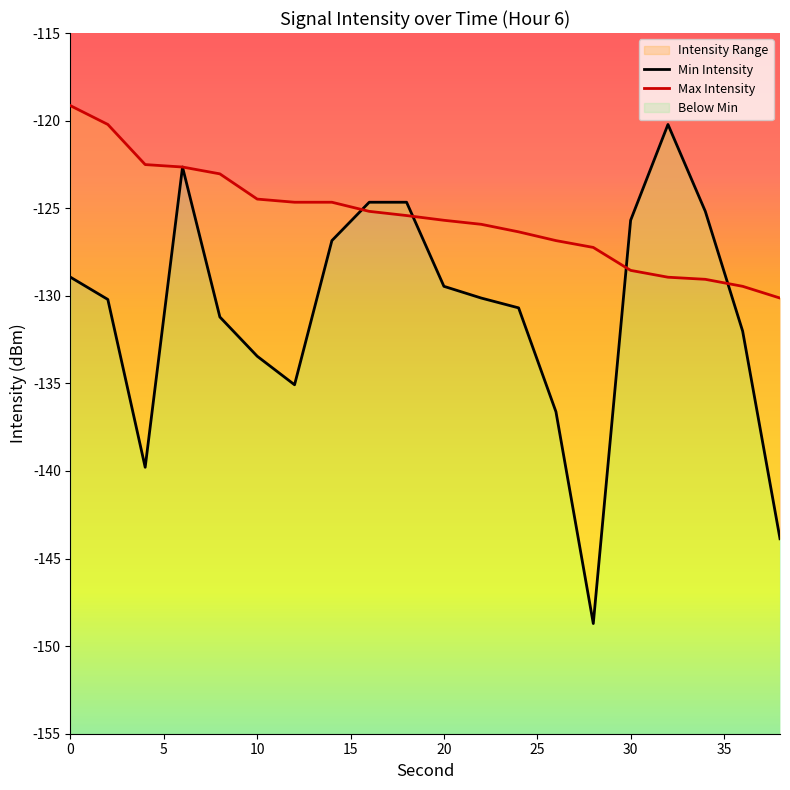

Which series ends up on top after the final intersection of Max Intensity and Min Intensity?

Max Intensity